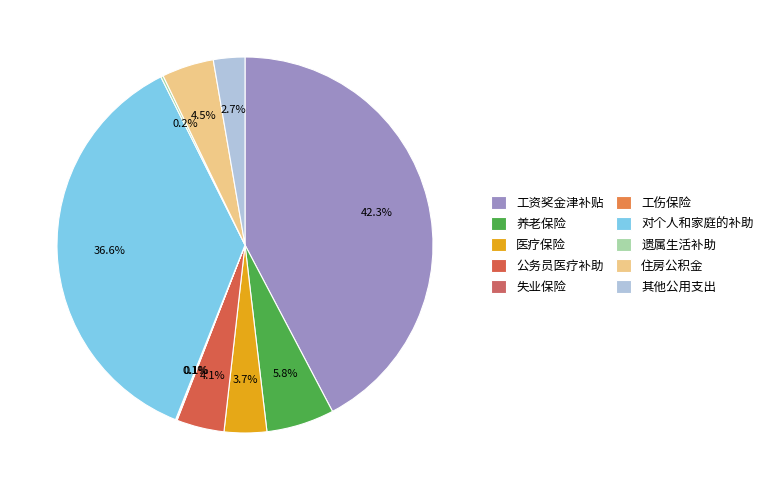

Does any single category account for the majority?

No